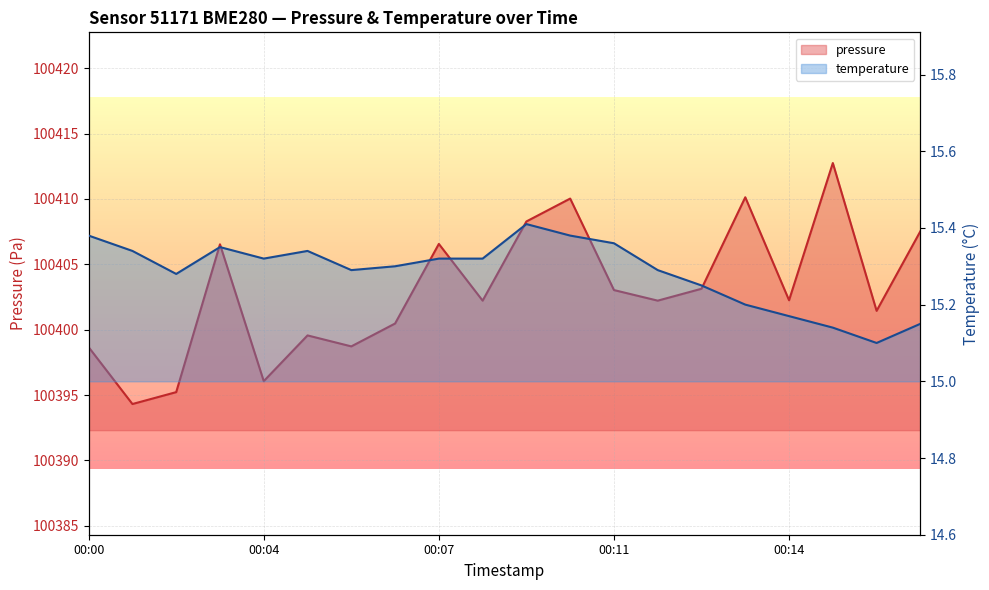

At which label does temperature reach its minimum?

00:16